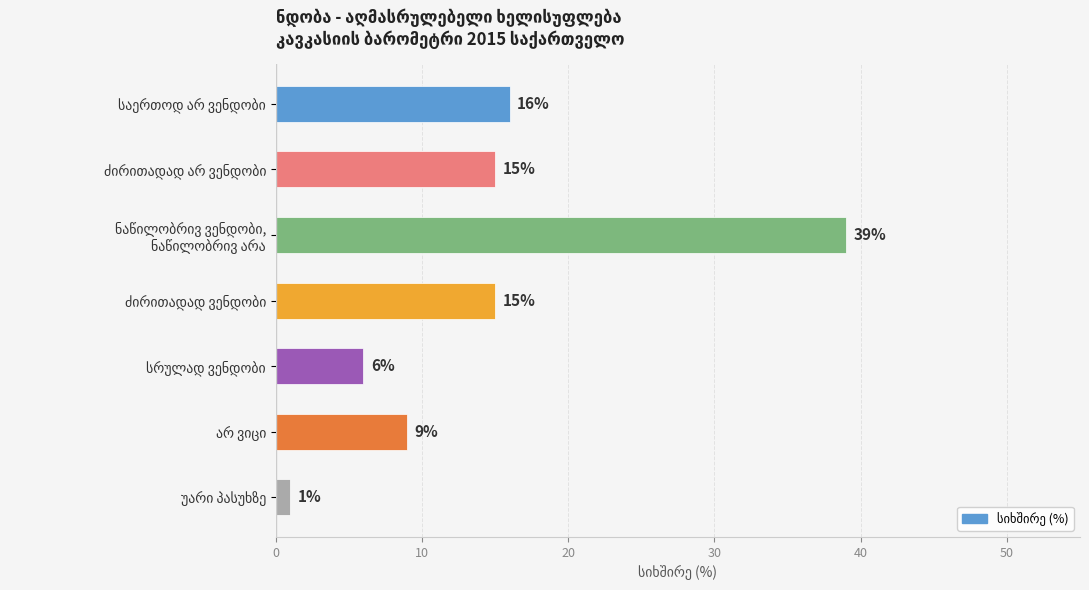

What is the difference between the maximum and minimum values?

38